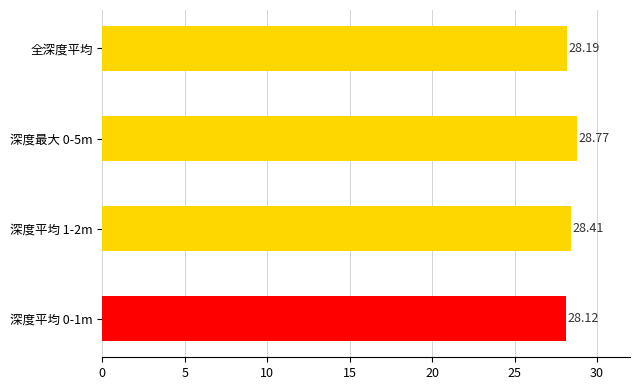

How many bars are there in total?

4